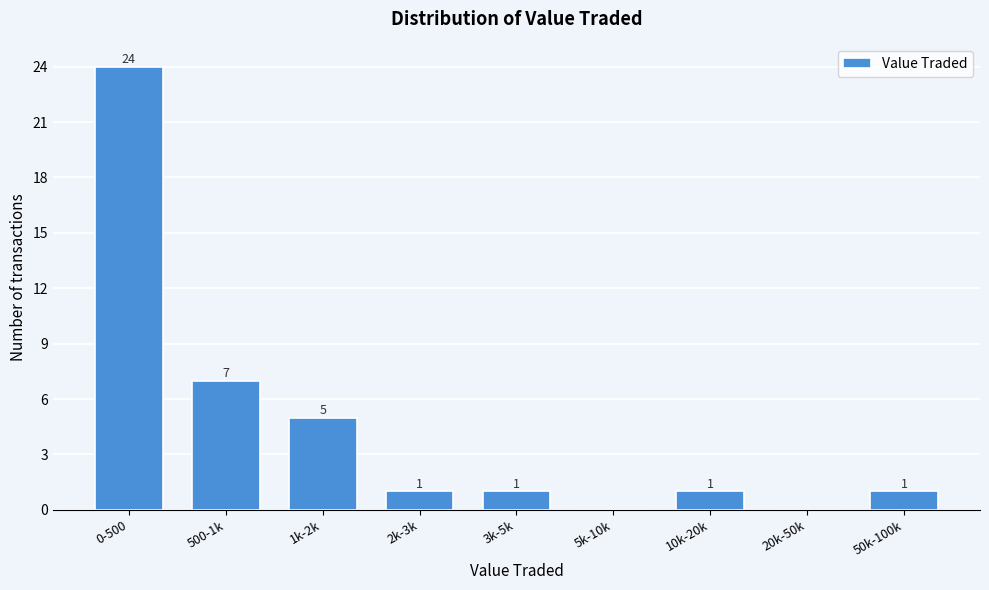

Reading left to right, what are all the values shown in this chart?

0-500=24	500-1k=7	1k-2k=5	2k-3k=1	3k-5k=1	5k-10k=0	10k-20k=1	20k-50k=0	50k-100k=1